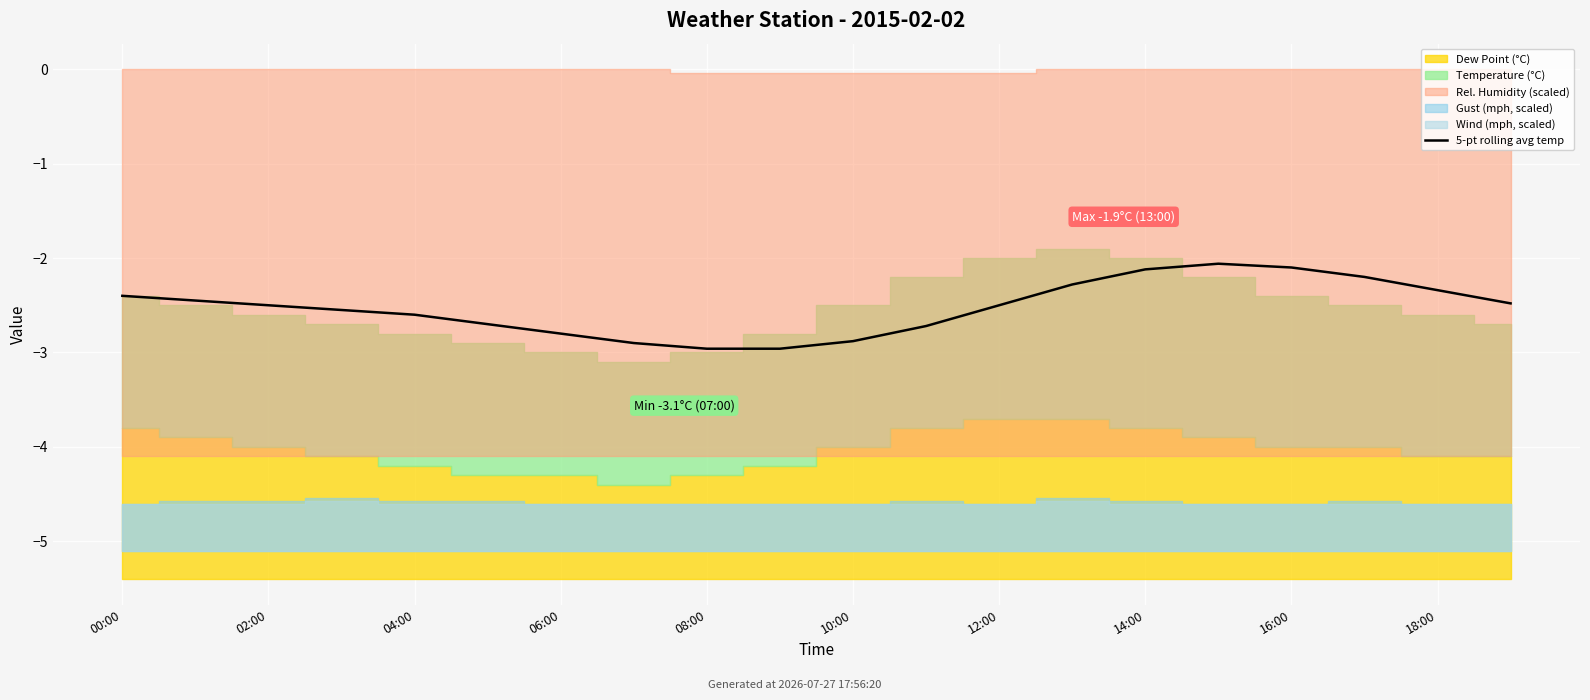

True or false: the data shows -2.5 at 19.

True